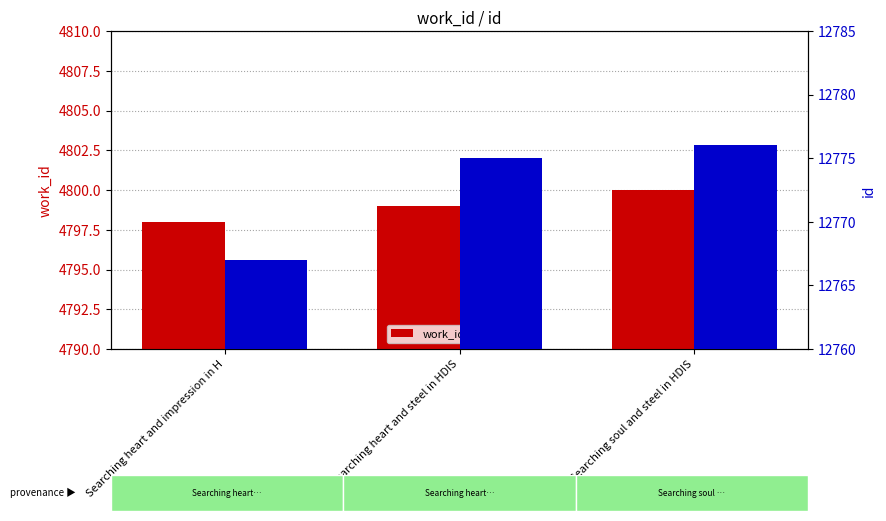

The work_id series shows 4799 at Searching heart and steel in HDIS. True or false?

True